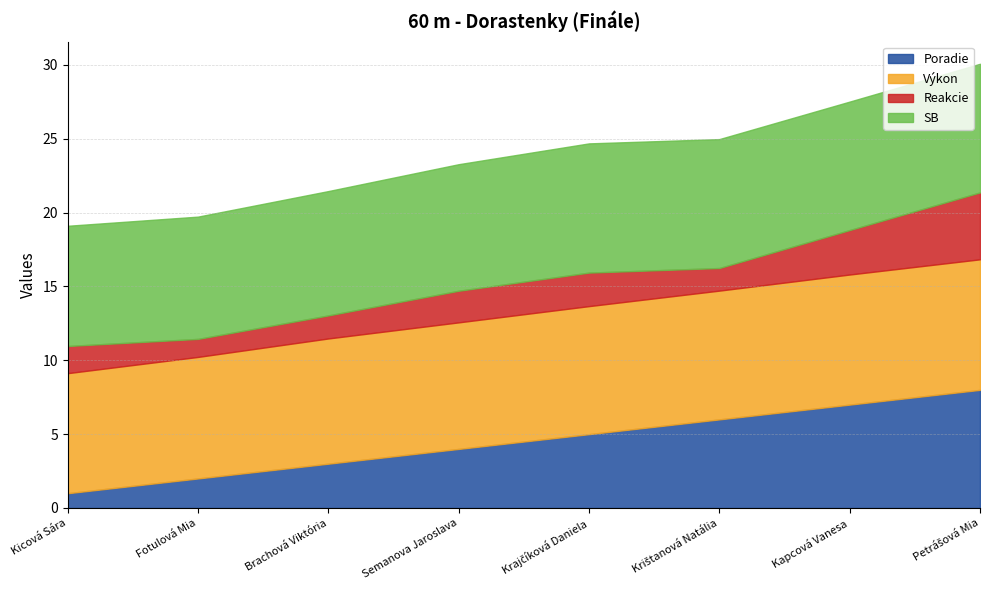

The value of Poradie at Kapcová Vanesa is 11.7. True or false?

False